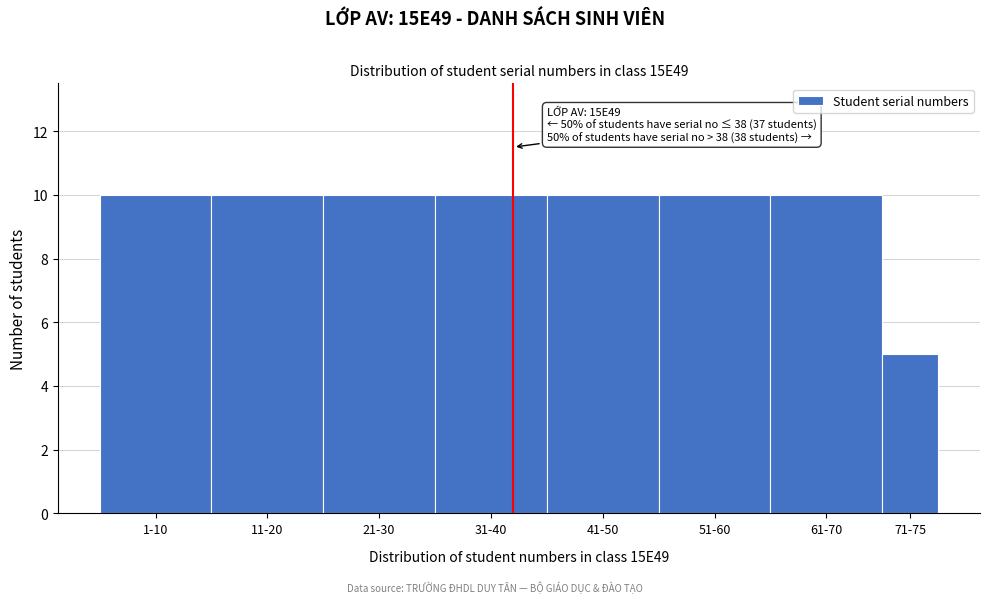

Reading right to left, list all the values displayed in this chart.

71-75=5	61-70=10	51-60=10	41-50=10	31-40=10	21-30=10	11-20=10	1-10=10